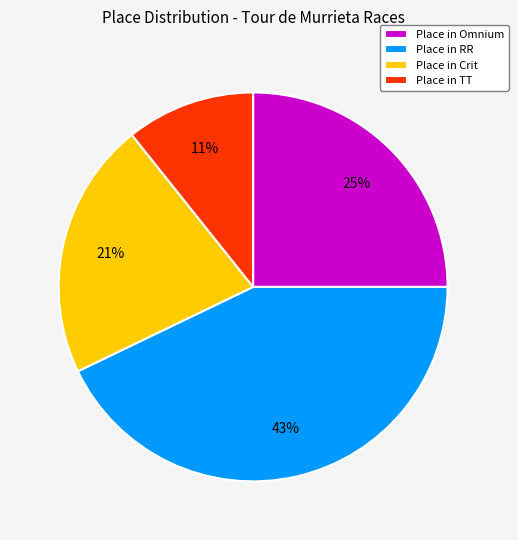

Is there a majority slice in this chart?

No